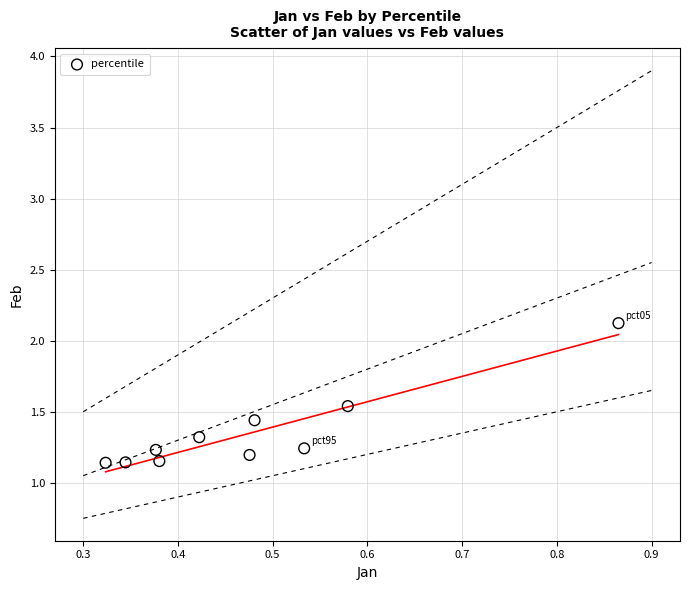

What is the range of Y values (max minus min)?

1.0